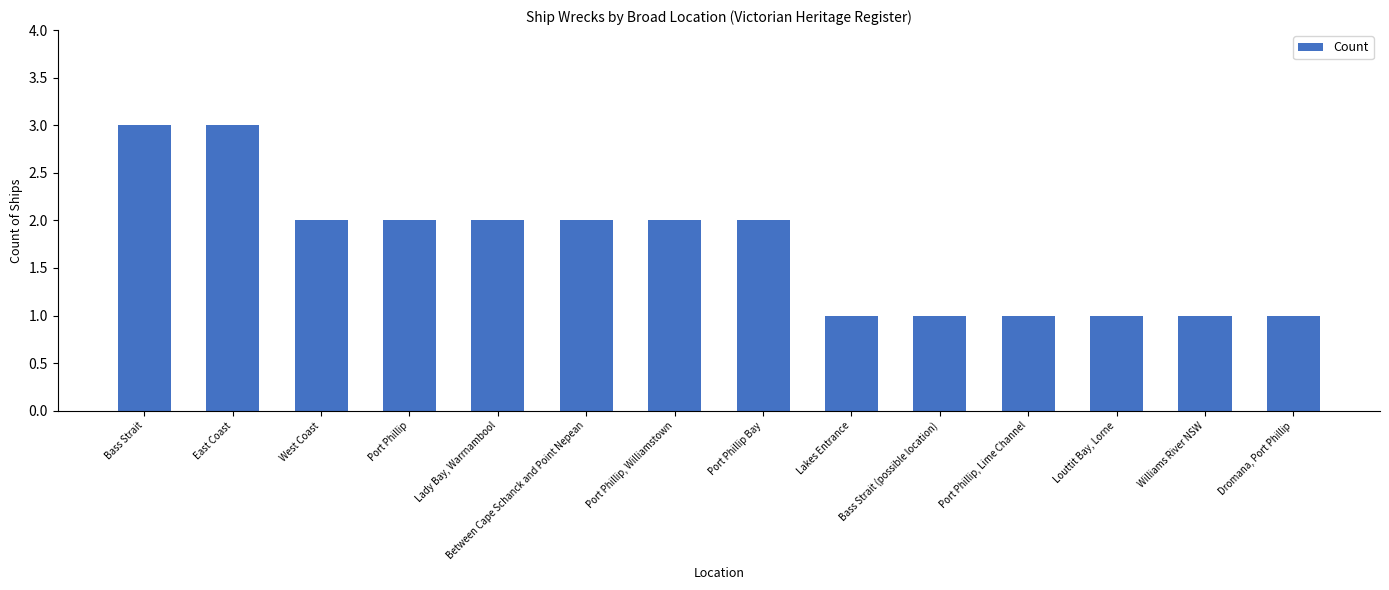

What position from the right is Port Phillip Bay?

7